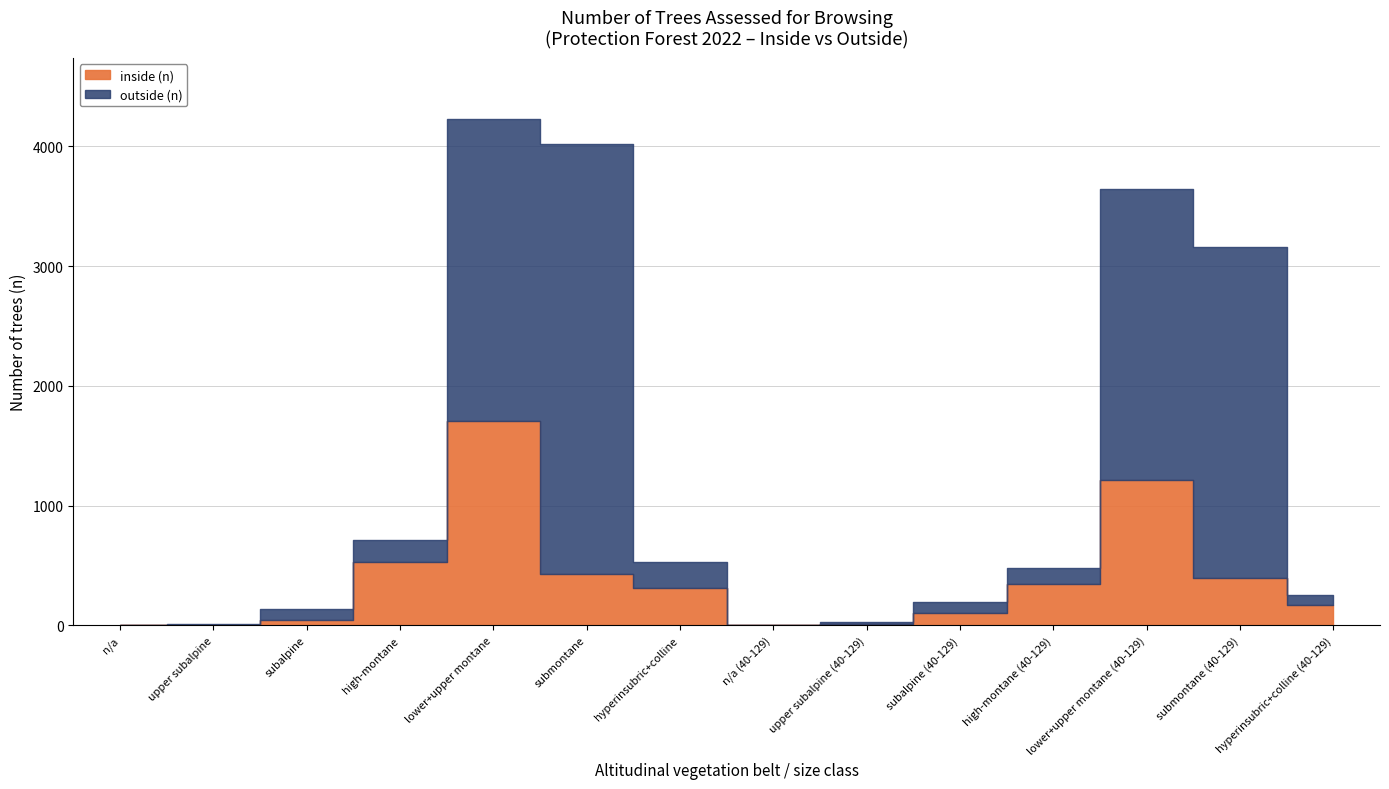

Between n/a and subalpine (40-129), which series saw the biggest shift?

inside (n)